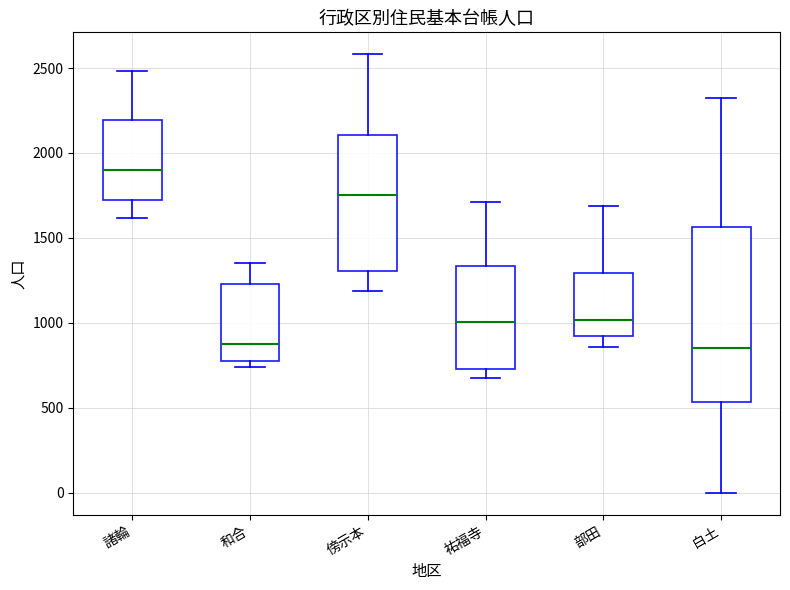

Where is the upper edge of the box for 部田 on the y-axis? The values are not printed on the chart, so give them approximately, as read against the axis.

1300